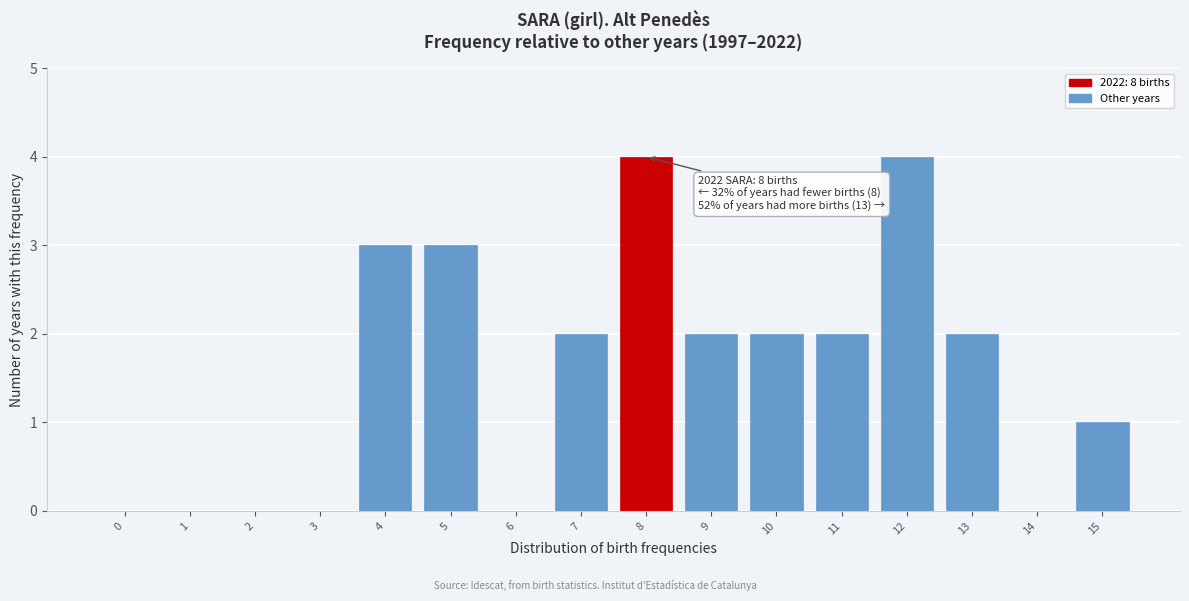

Reading left to right, list all the values displayed in this chart.

0=0	1=0	2=0	3=0	4=3	5=3	6=0	7=2	8=4	9=2	10=2	11=2	12=4	13=2	14=0	15=1